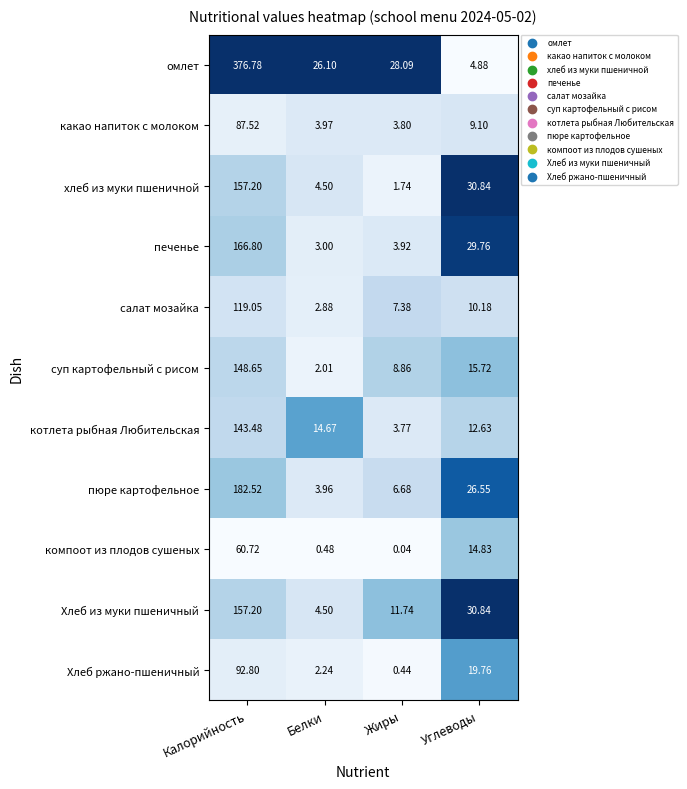

Which category has the lowest value across all series?

Жиры